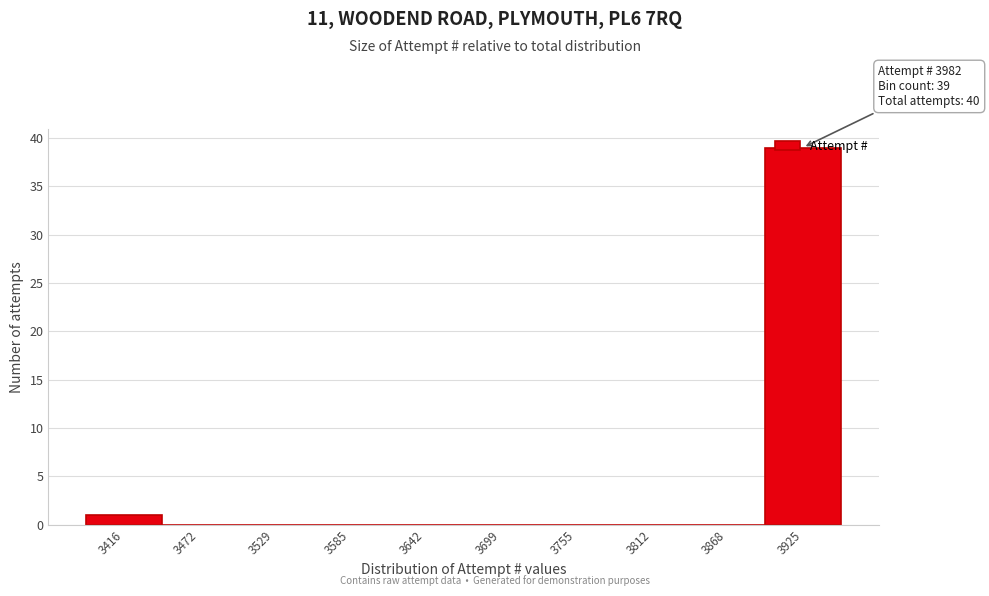

The chart shows a value of 14 at 3868. True or false?

False